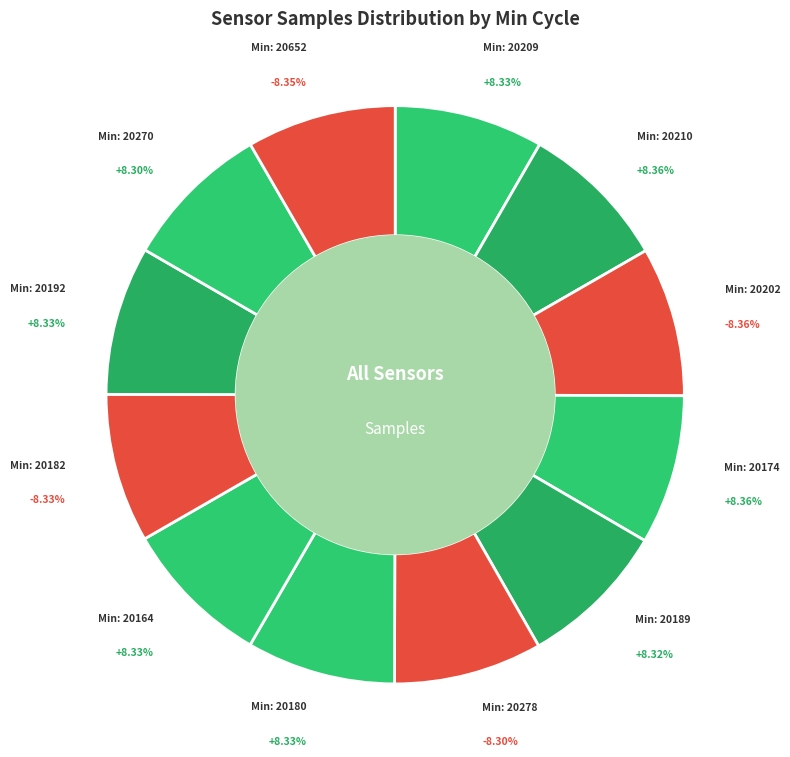

Rank the categories by value from highest to lowest.

20202, 20174, 20210, 20652, 20209, 20180, 20192, 20164, 20182, 20189, 20270, 20278